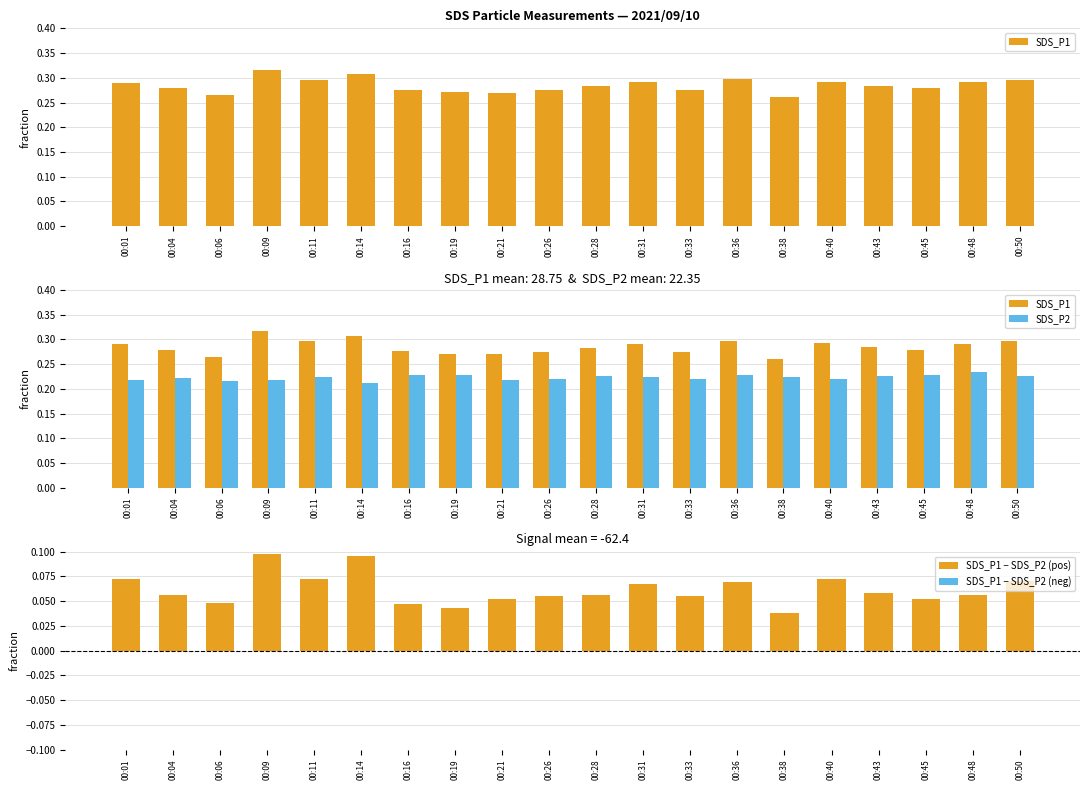

Which has a higher value, 00:28 or 00:04?

00:28